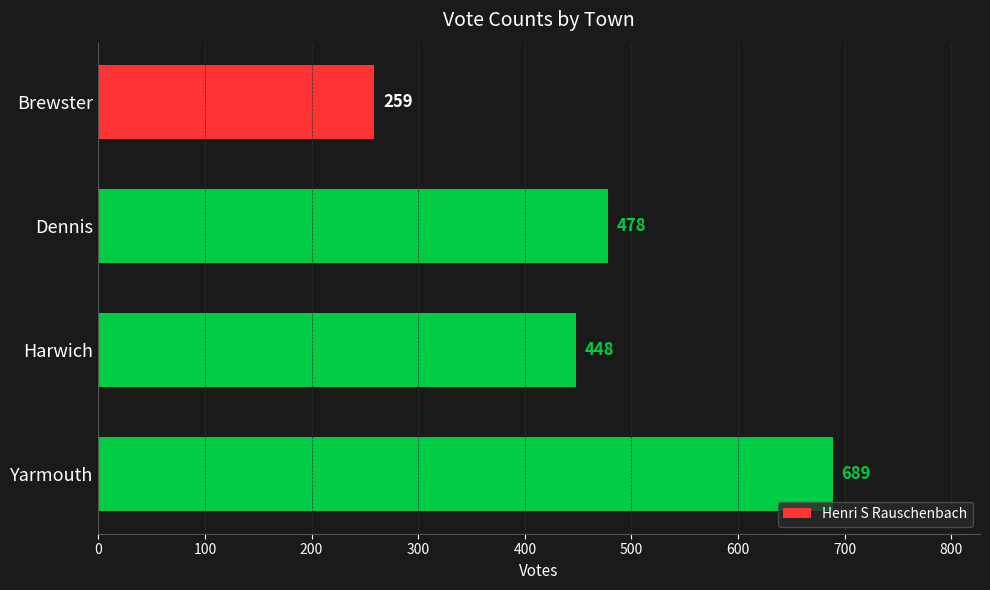

True or false: the data shows 1035 at Yarmouth.

False